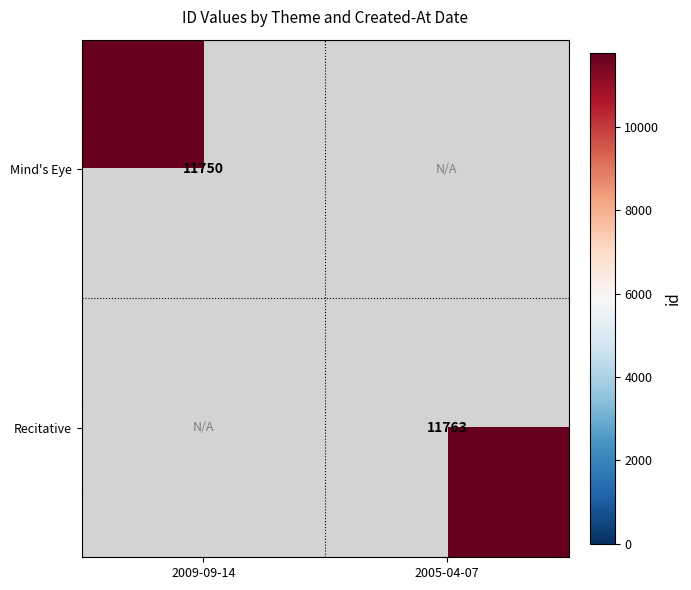

The value of Recitative at 2005-04-07 is 20045. True or false?

False